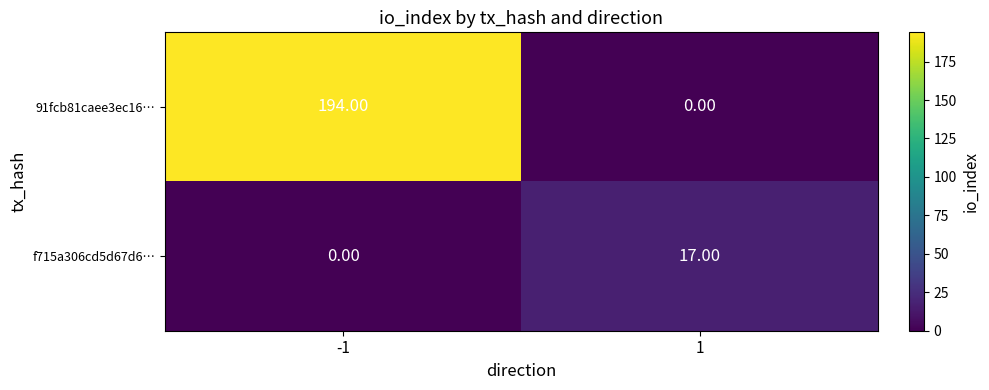

How many values in f715a306cd5d67d6… are above zero?

1